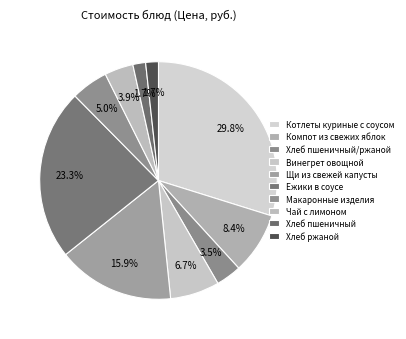

Is the sum of Винегрет овощной and Макаронные изделия greater than half?

No